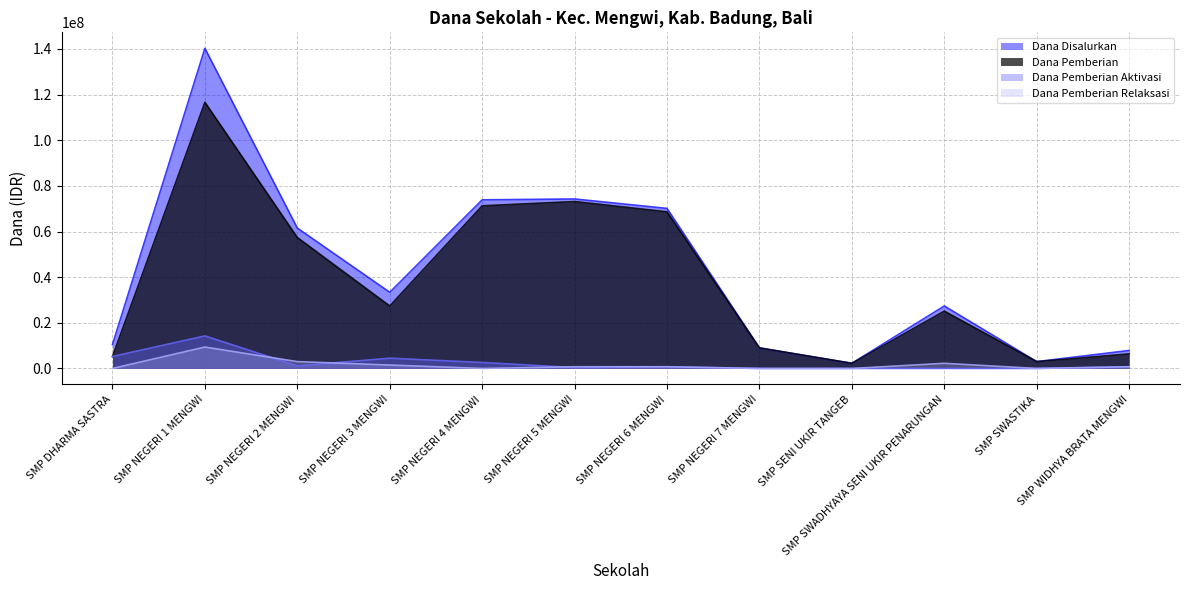

What are all the series names shown in the legend?

Dana Disalurkan, Dana Pemberian, Dana Pemberian Aktivasi, Dana Pemberian Relaksasi